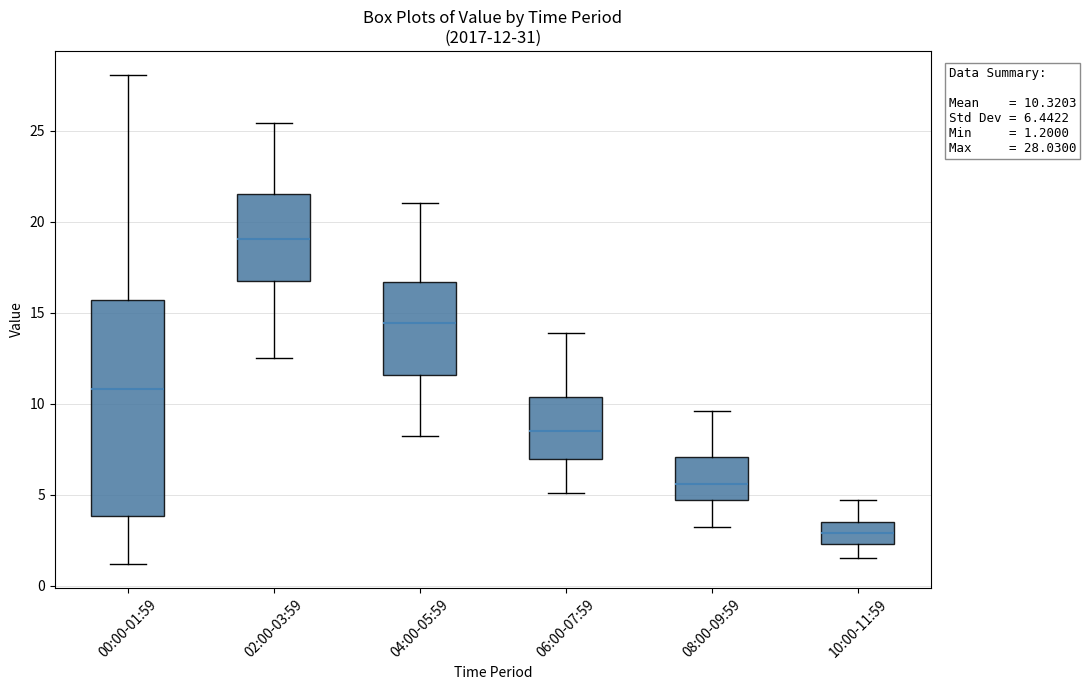

Comparing the boxes themselves (not the whiskers), which one is the tallest?

00:00-01:59